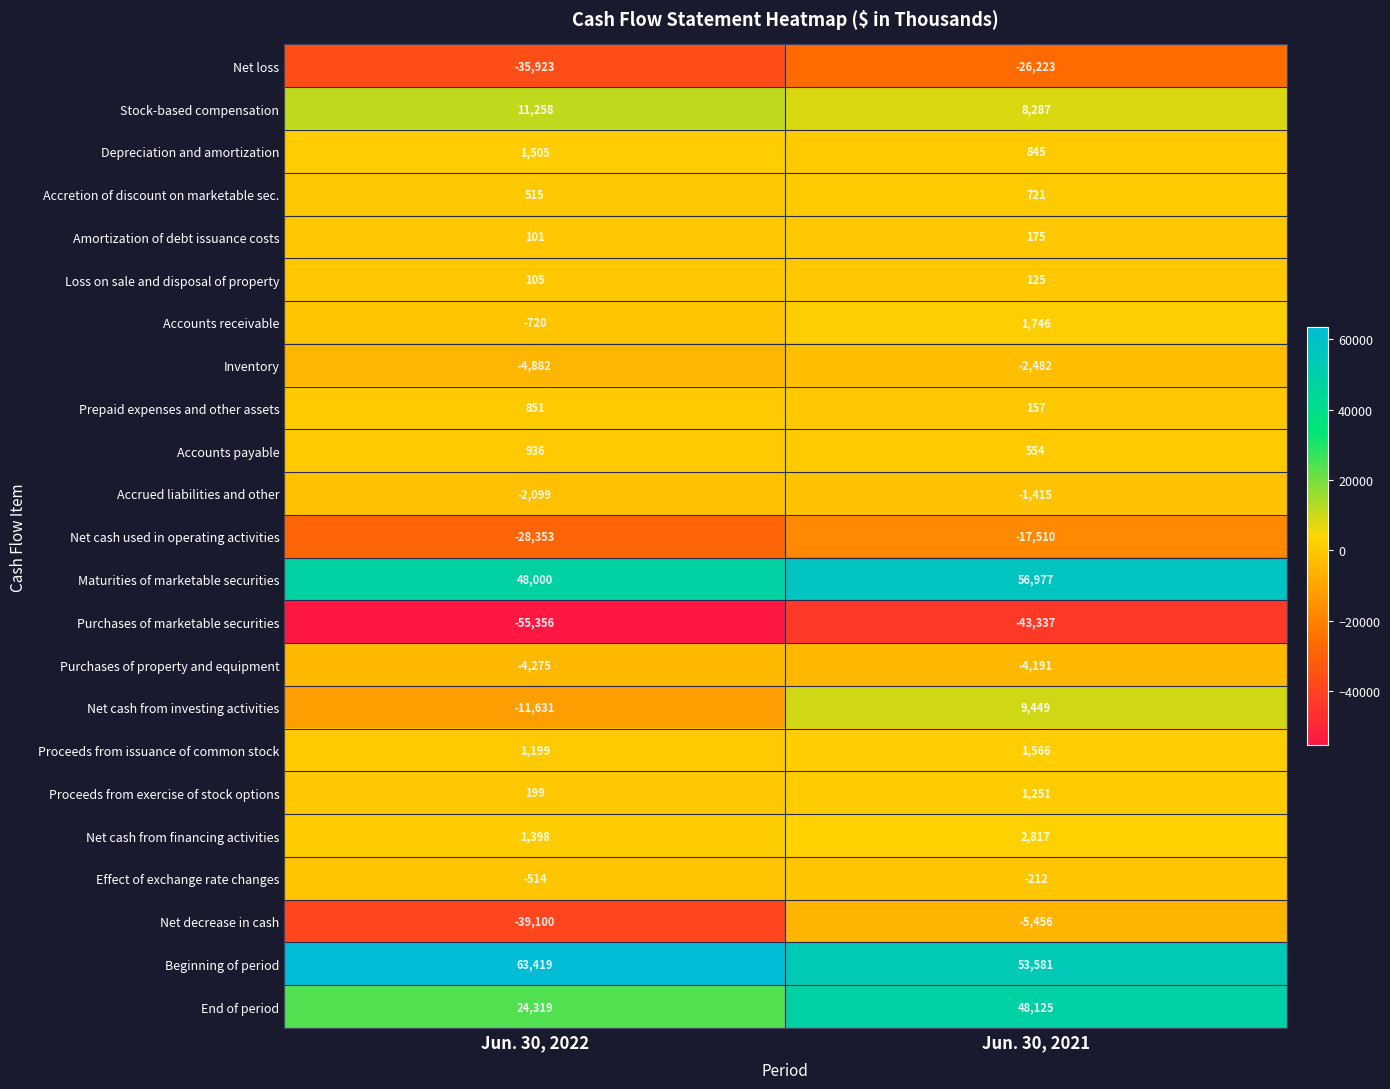

Which series changed the most between Jun. 30, 2022 and Jun. 30, 2021?

Net decrease in cash